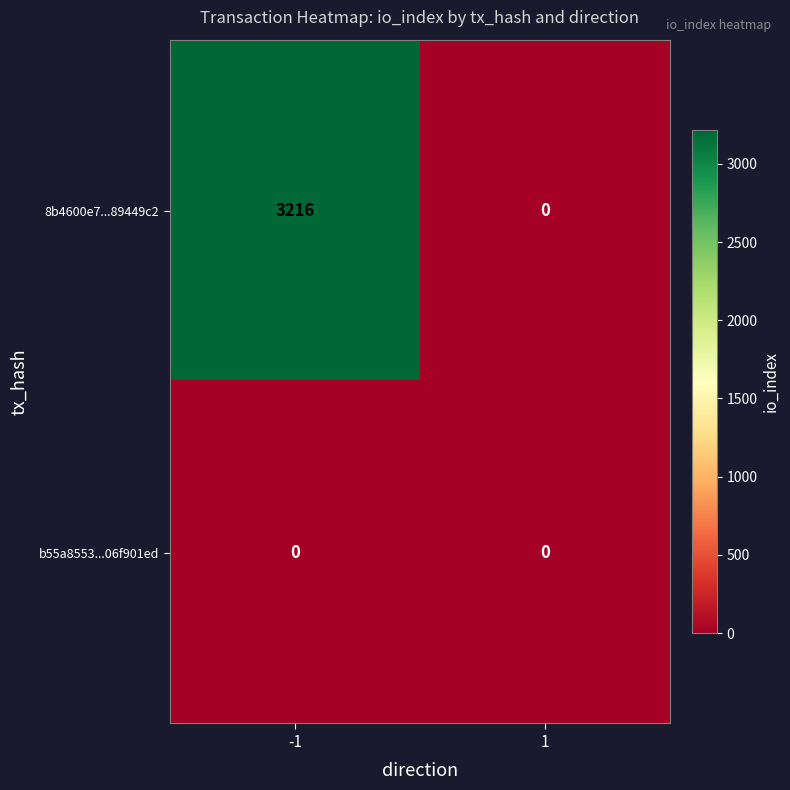

What is the maximum value shown in the chart?

3216